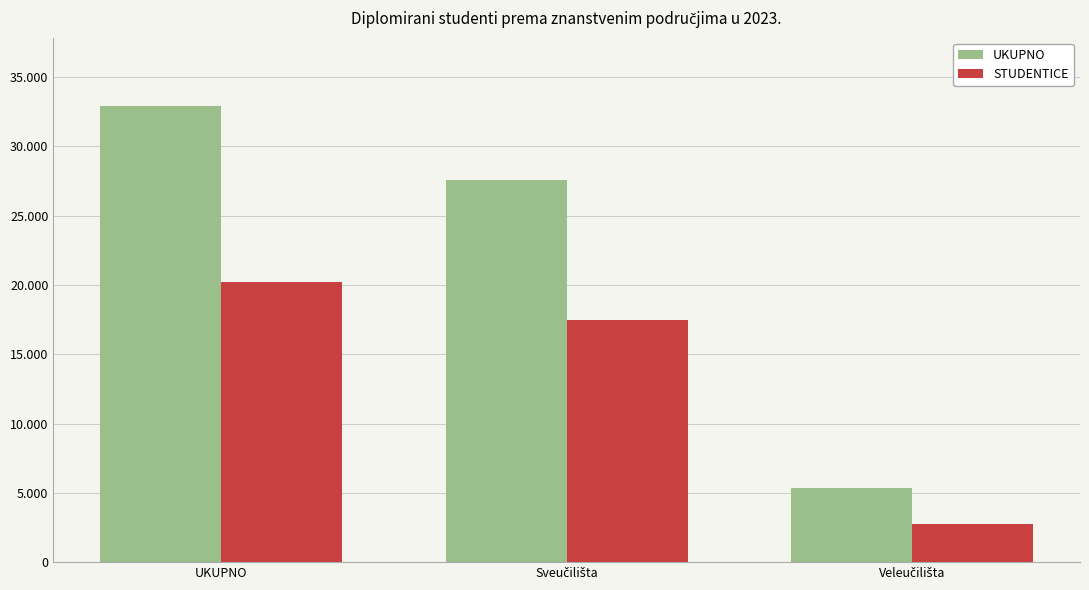

Where is UKUPNO nearest to the value 19130?

Sveučilišta